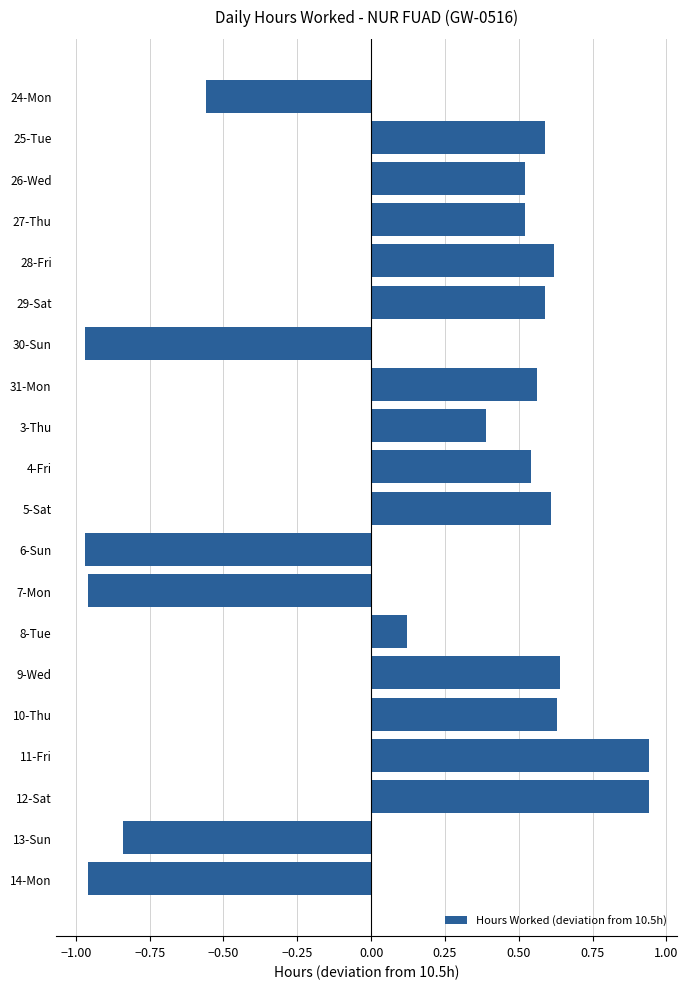

What is the label of the 11th bar from the bottom?

4-Fri